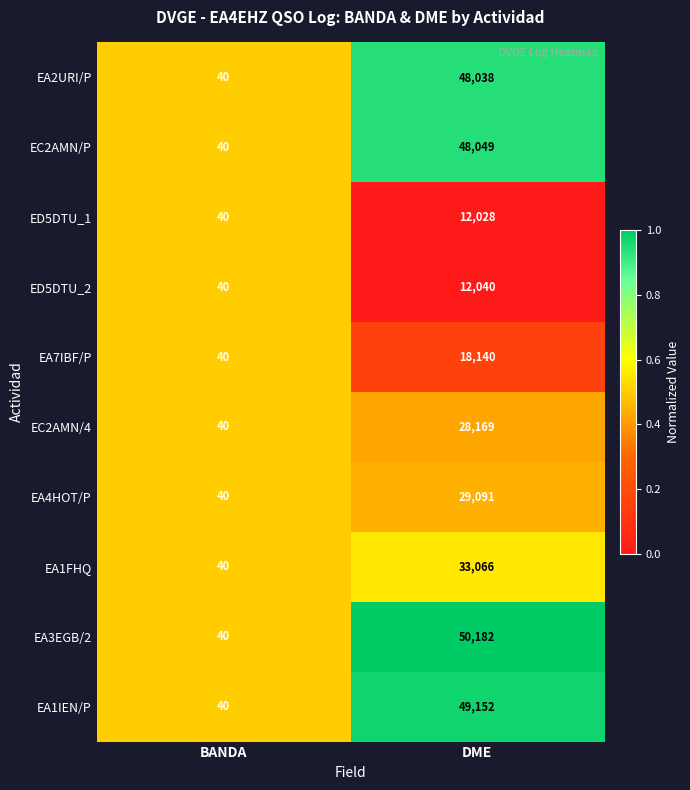

Rank the categories by EA4HOT/P value from lowest to highest.

BANDA, DME